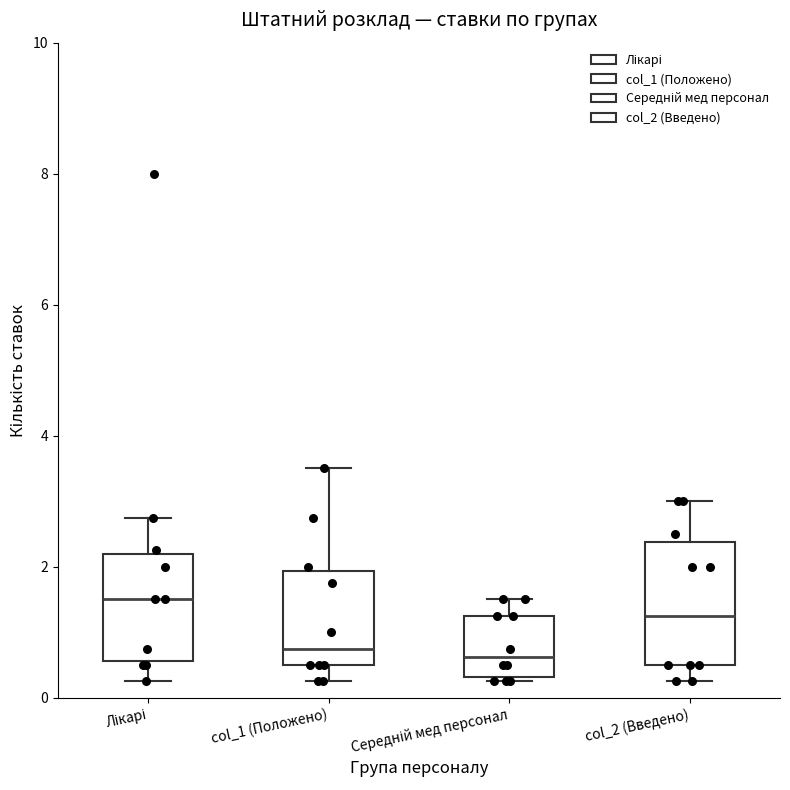

Comparing the boxes themselves (not the whiskers), which one is the tallest?

col_2 (Введено)